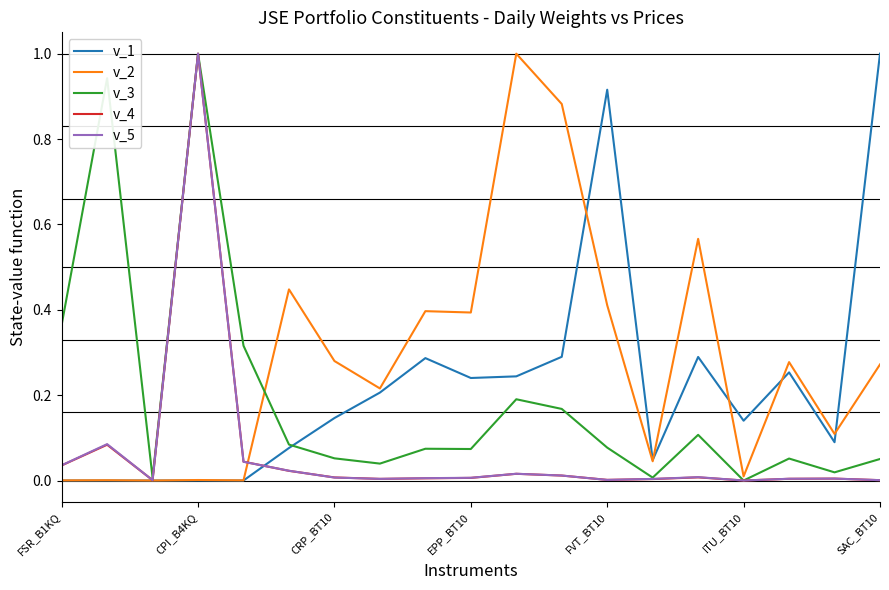

Which series has the largest total across all categories?

v_2